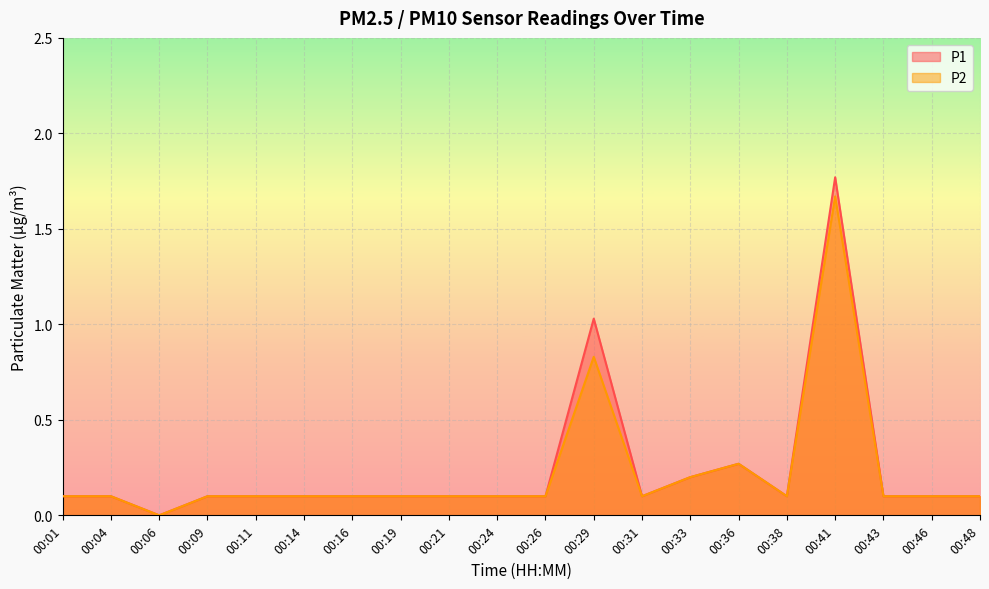

At which category is the sum across all series the highest?

00:41